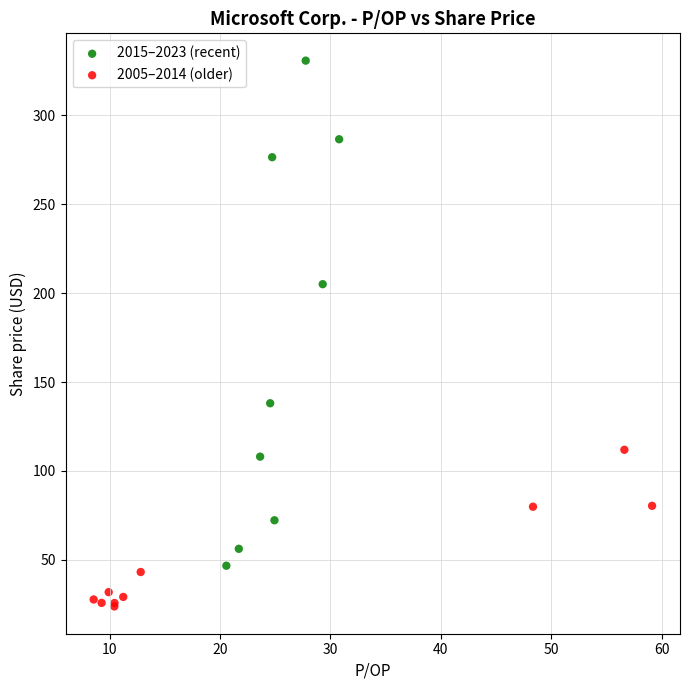

Which series has the largest Y range (max minus min)?

2015–2023 (recent)